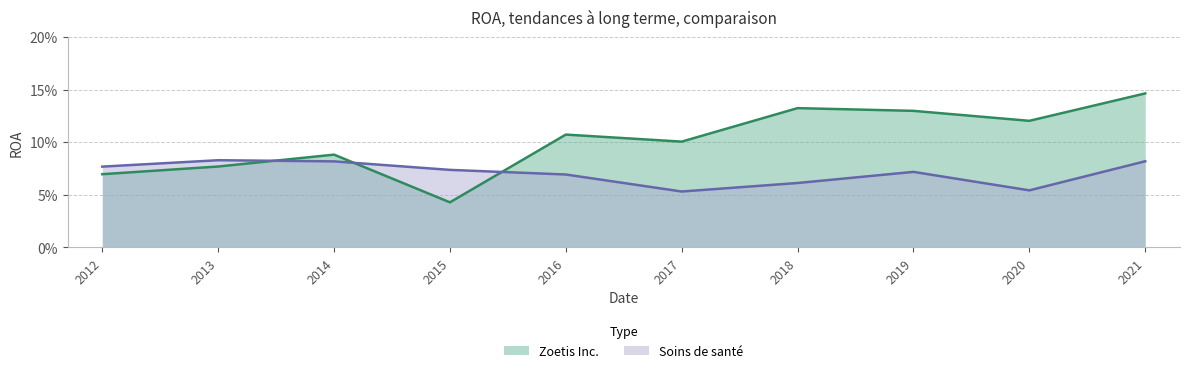

How many lines are shown in the chart?

2